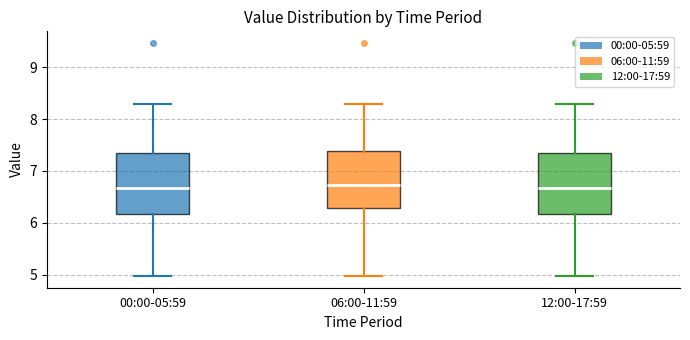

Reading left to right, transcribe this box plot: for each box, give where its median line is, the range the box spans, and where its two whiskers end, as read against the y-axis. The values are not printed on the chart, so give them approximately, as read against the axis.

00:00-05:59: median 6.7, box 6.2 to 7.3, whiskers 5.0 to 8.3
06:00-11:59: median 6.7, box 6.3 to 7.4, whiskers 5.0 to 8.3
12:00-17:59: median 6.7, box 6.2 to 7.3, whiskers 5.0 to 8.3